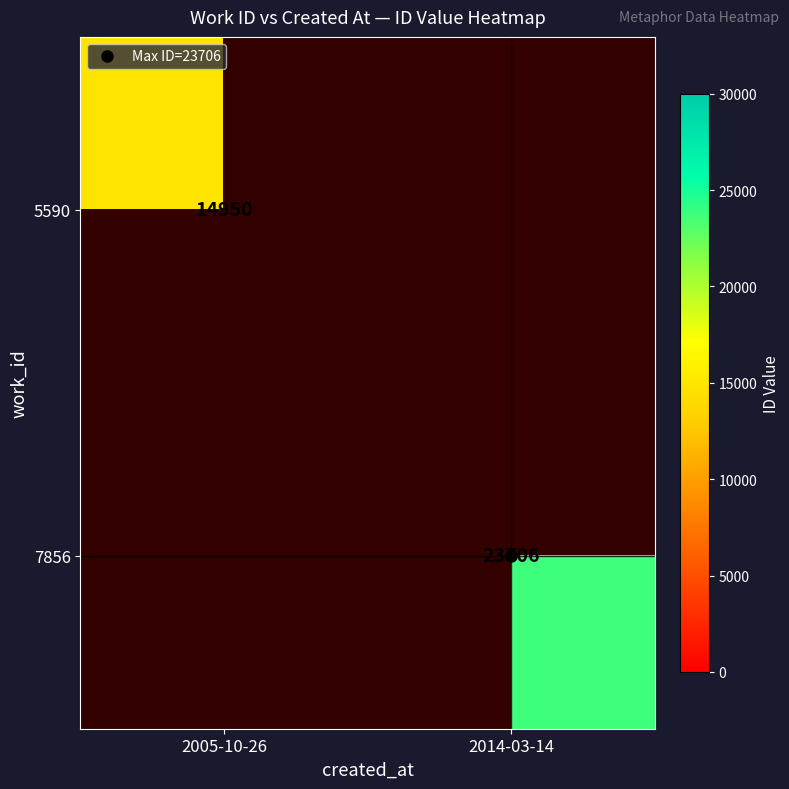

Is the value of 5590 at 2014-03-14 greater than the value of 7856 at 2014-03-14?

No